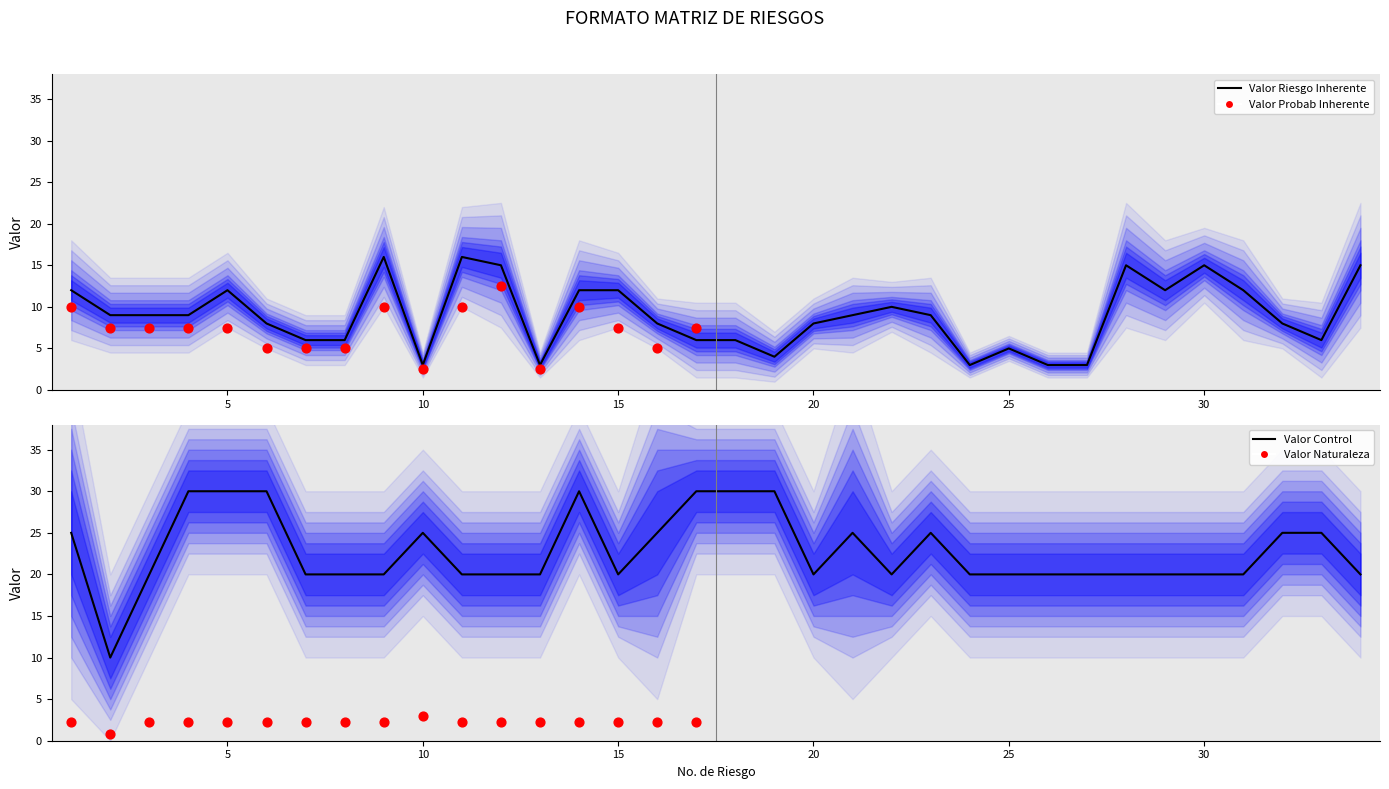

Which series reaches the maximum Y coordinate?

Valor Control